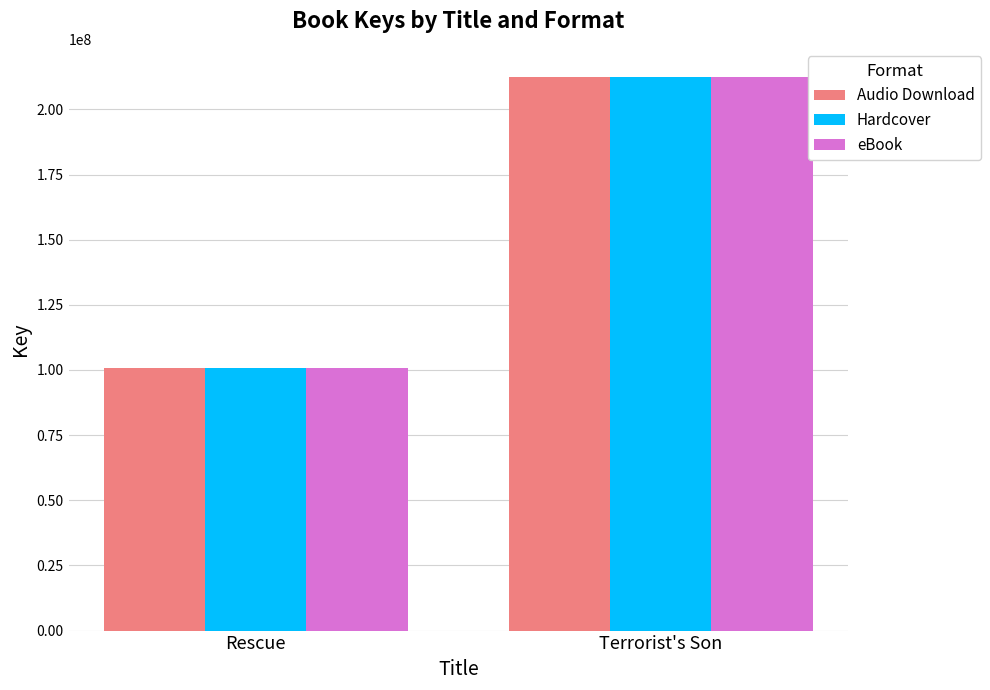

What is the maximum value shown in the chart?

212613823